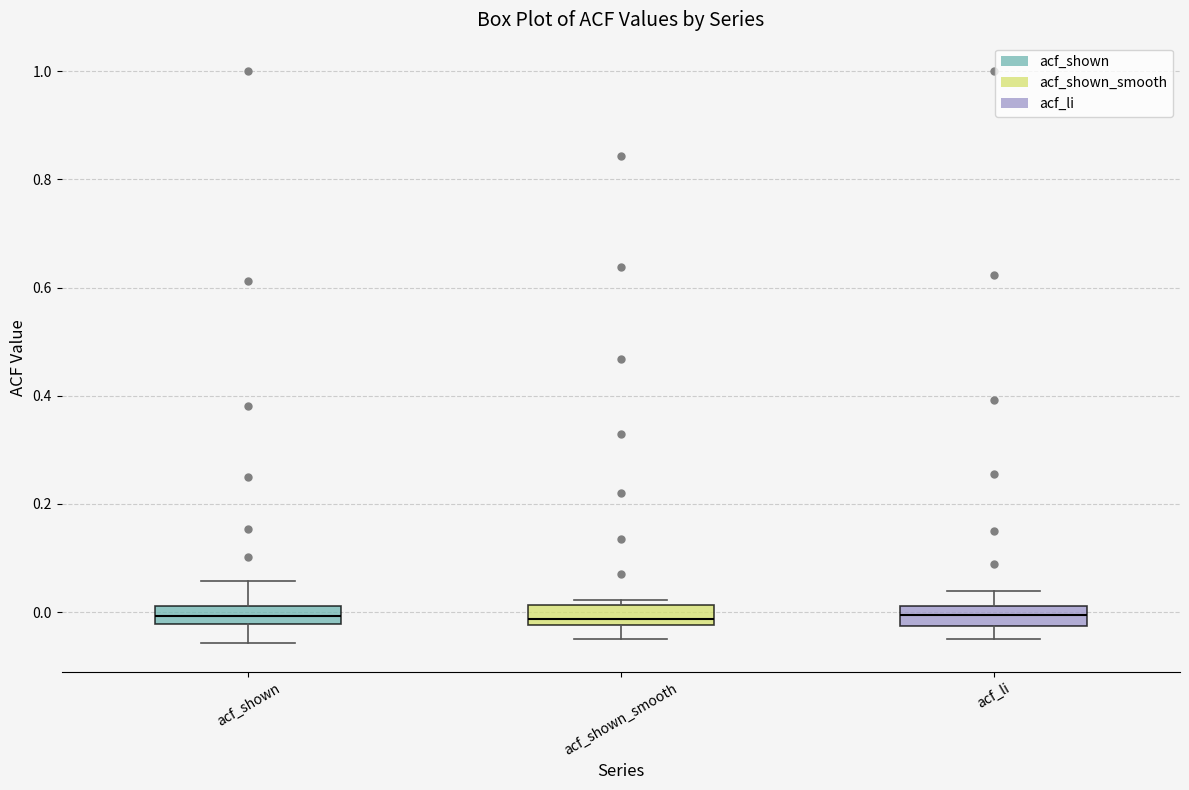

Reading left to right, read every box against the y-axis: the position of its median line, the range the box covers, and the ends of its whiskers. The values are not printed on the chart, so give them approximately, as read against the axis.

acf_shown: median 0.00, box -0.02 to 0.02, whiskers -0.06 to 0.06
acf_shown_smooth: median -0.02 (just above the box's lower edge), box -0.02 to 0.02, whiskers -0.04 to 0.02 (just above the box's upper edge)
acf_li: median 0.00, box -0.02 to 0.02, whiskers -0.04 to 0.04